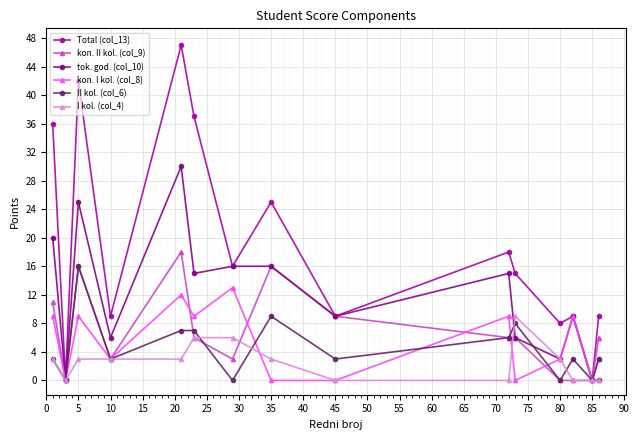

What is the greatest value displayed?

47